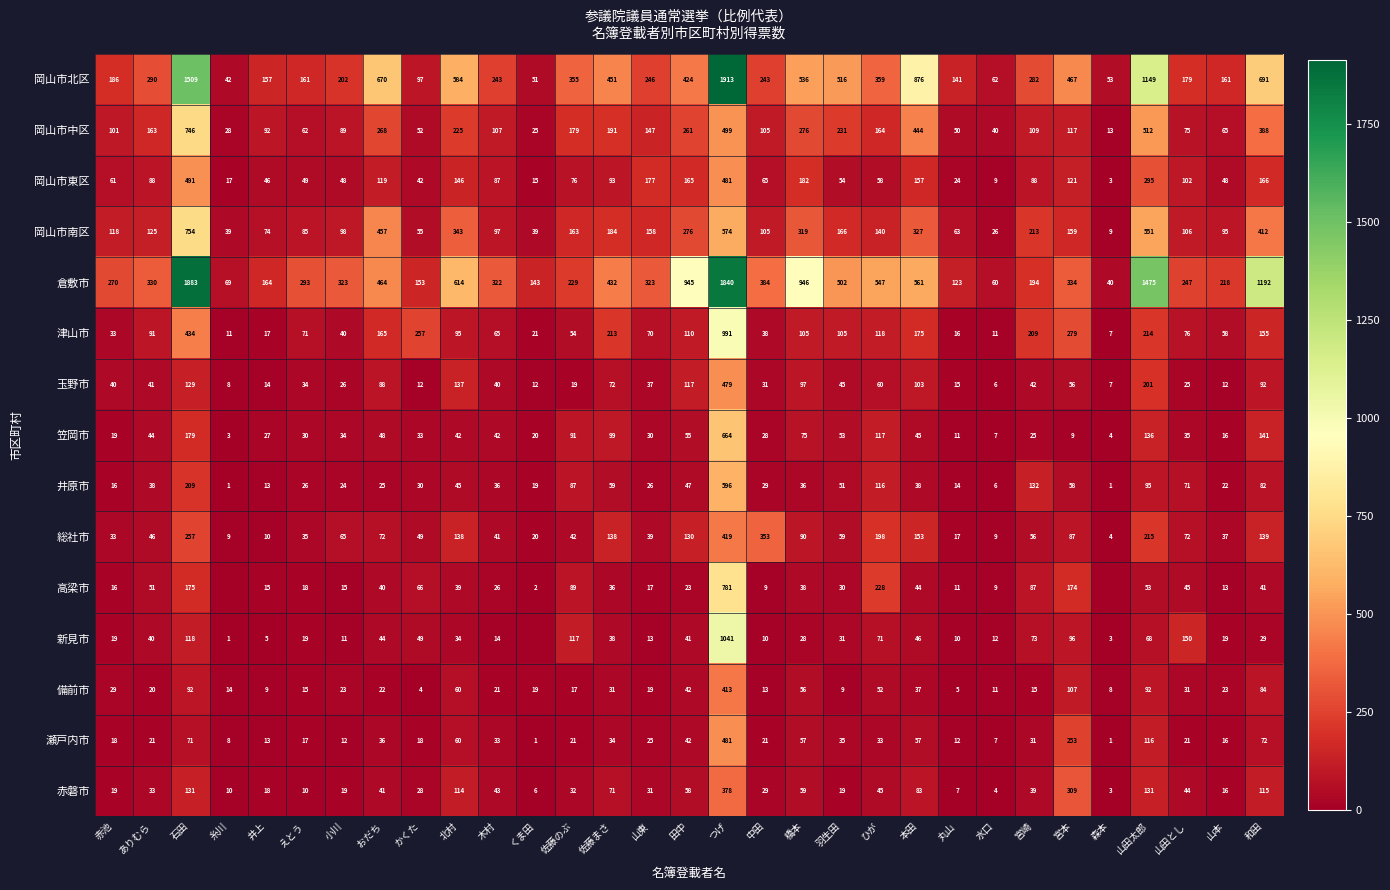

At which label does 岡山市東区 first exceed 87?

ありむら